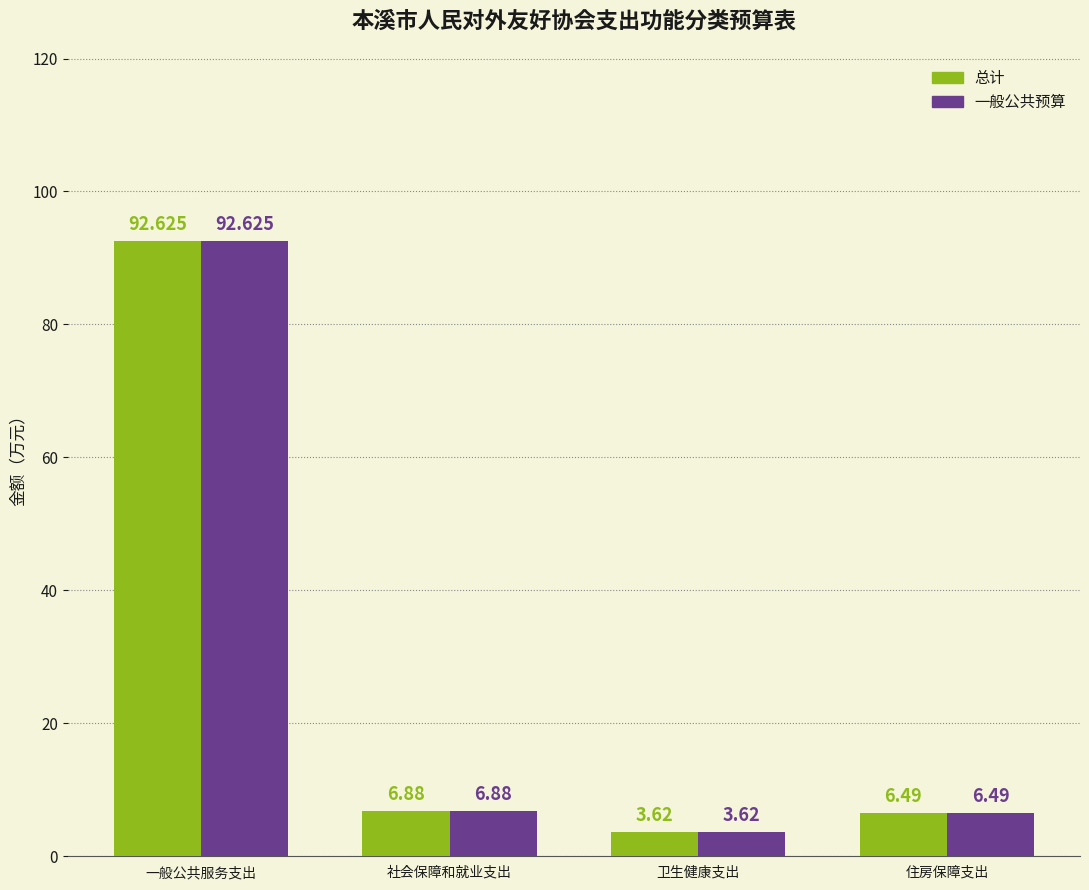

What position from the right is 住房保障支出?

1